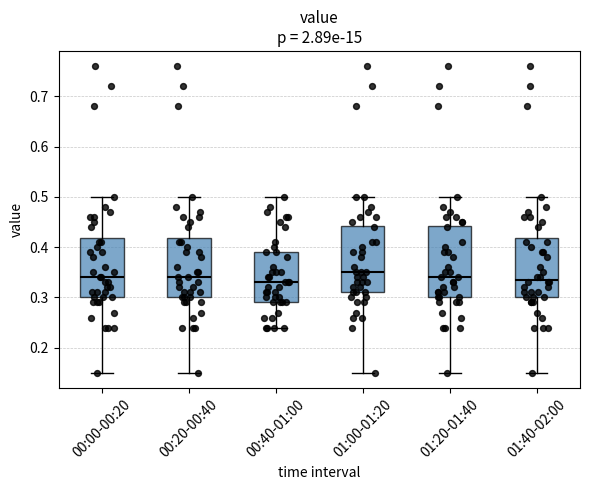

Where does the median line of the box for 00:00-00:20 sit on the y-axis? The values are not printed on the chart, so give them approximately, as read against the axis.

0.34